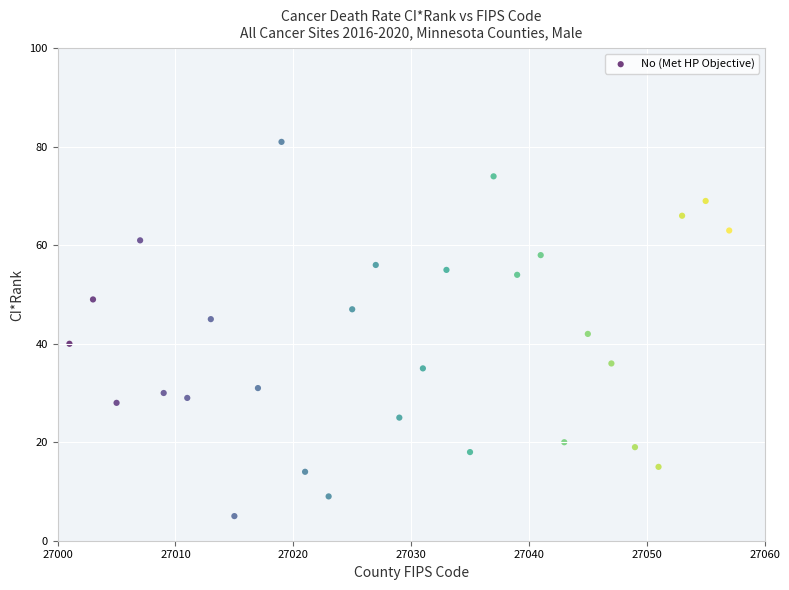

What is the range of Y values (max minus min)?

76